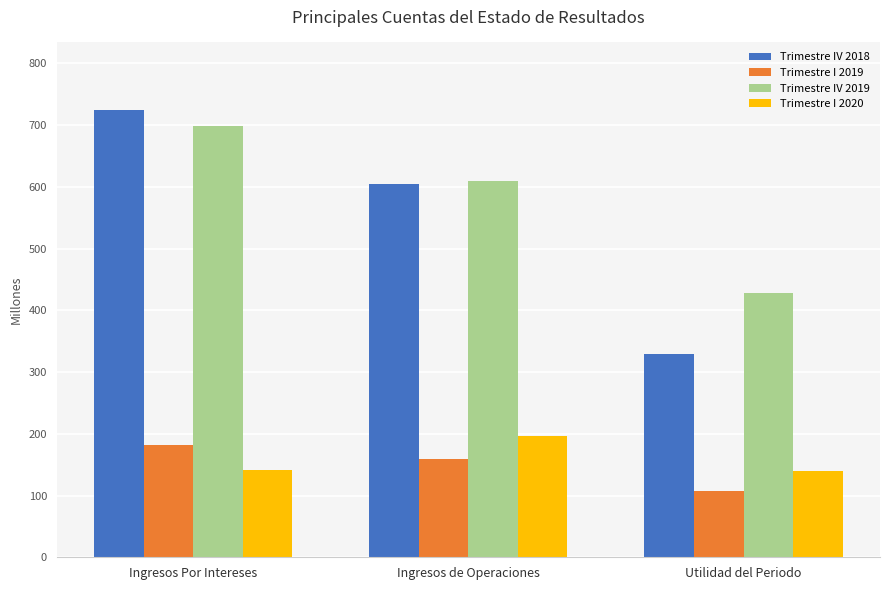

What is the minimum value shown in the chart?

106.7